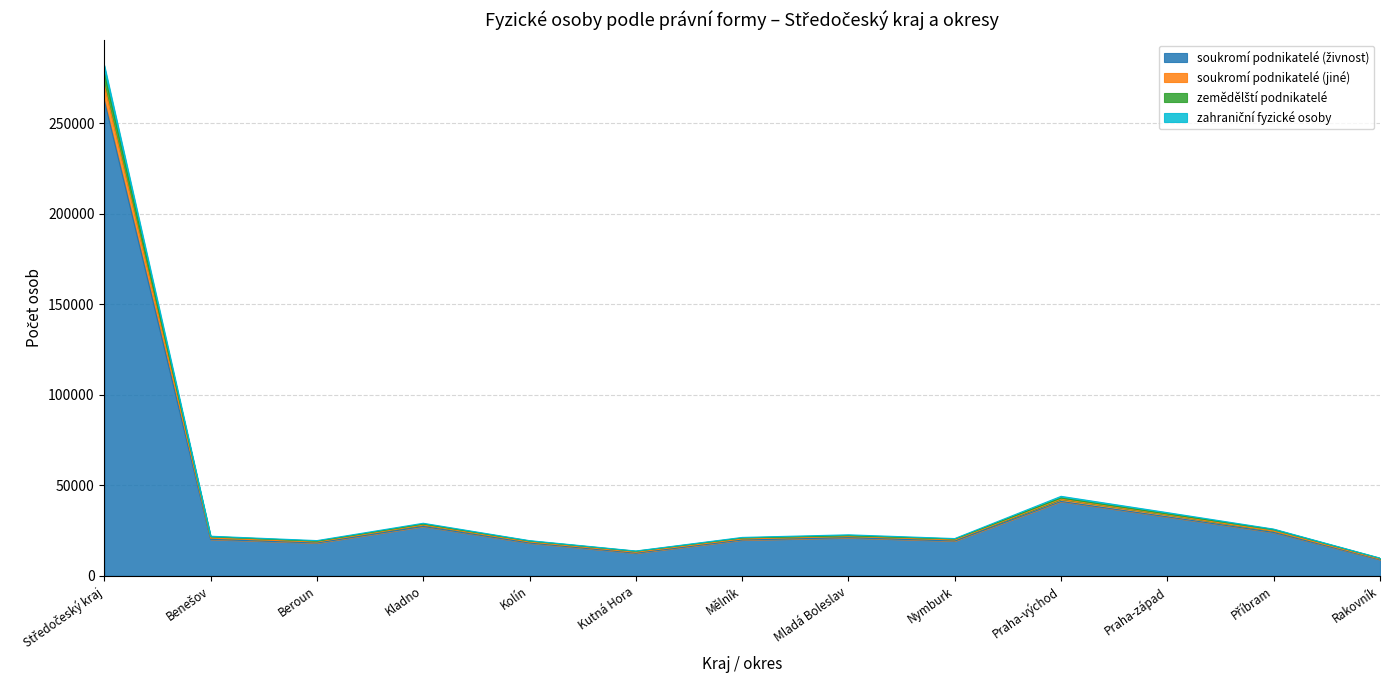

Rank the categories by zahraniční fyzické osoby value from lowest to highest.

Rakovník, Kutná Hora, Kolín, Beroun, Nymburk, Mělník, Benešov, Mladá Boleslav, Příbram, Kladno, Praha-západ, Praha-východ, Středočeský kraj